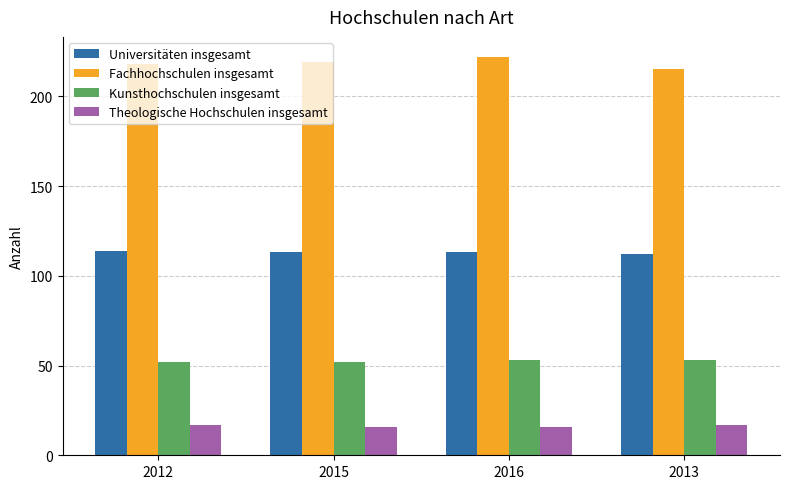

Reading left to right, transcribe all the data shown in this chart.

Universitäten insgesamt: 114	113	113	112
Fachhochschulen insgesamt: 218	219	222	215
Kunsthochschulen insgesamt: 52	52	53	53
Theologische Hochschulen insgesamt: 17	16	16	17